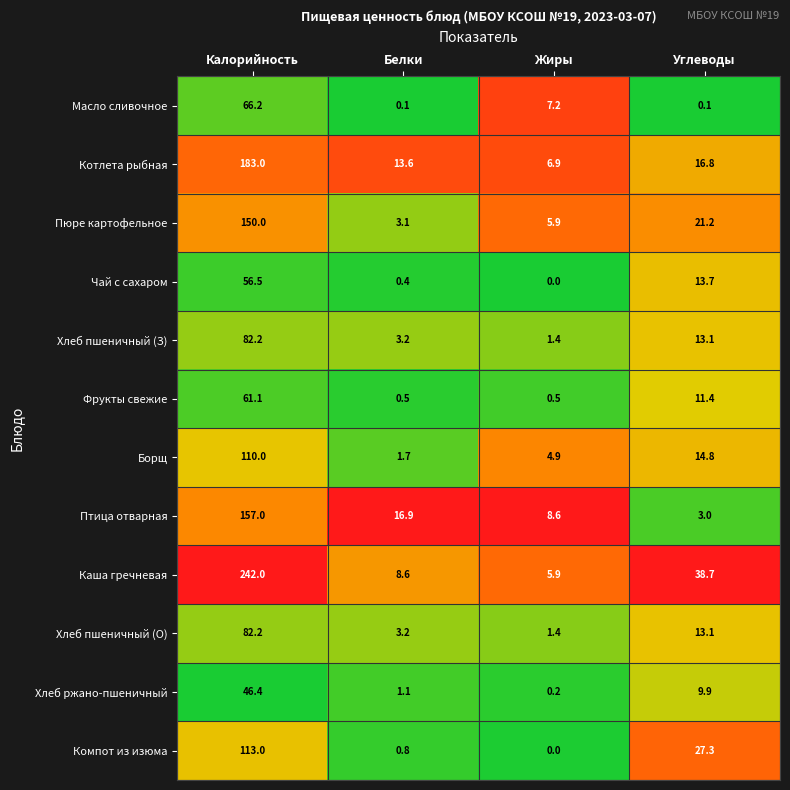

List the labels in order of Хлеб пшеничный (З) value, largest first.

Калорийность, Углеводы, Белки, Жиры